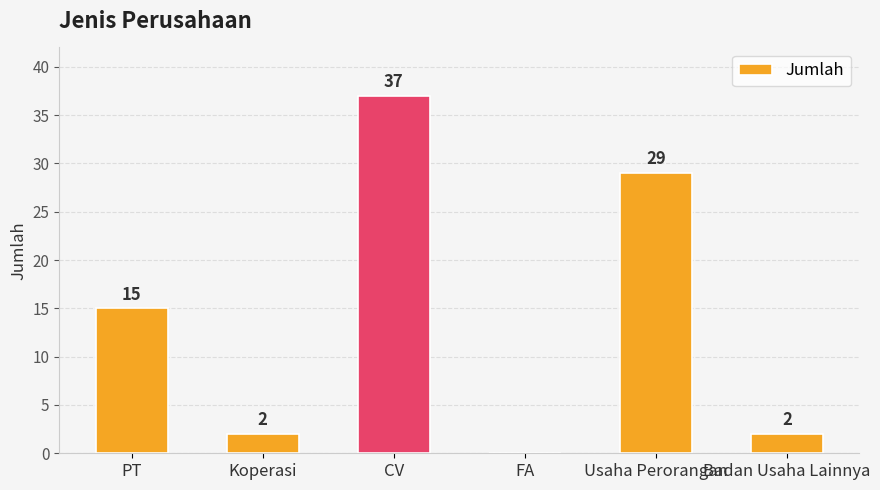

How many positive values are there?

5